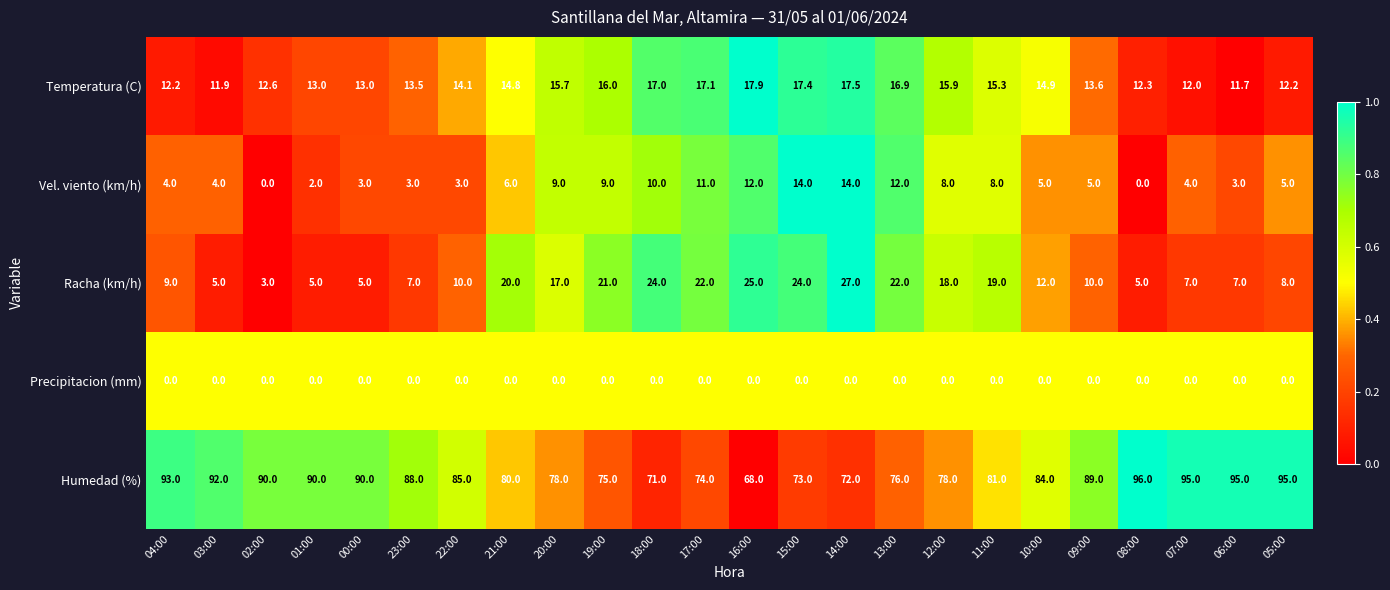

How many values in the Temperatura (C) series are below 14?

11